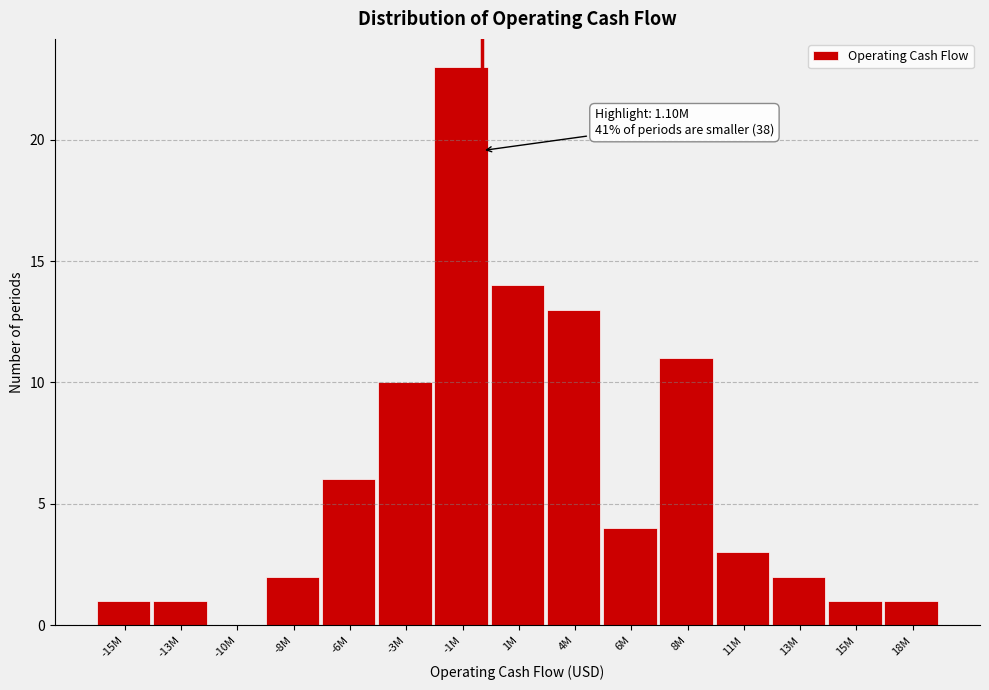

Reading left to right, transcribe all the data shown in this chart.

-15M=1	-13M=1	-10M=0	-8M=2	-6M=6	-3M=10	-1M=23	1M=14	4M=13	6M=4	8M=11	11M=3	13M=2	15M=1	18M=1